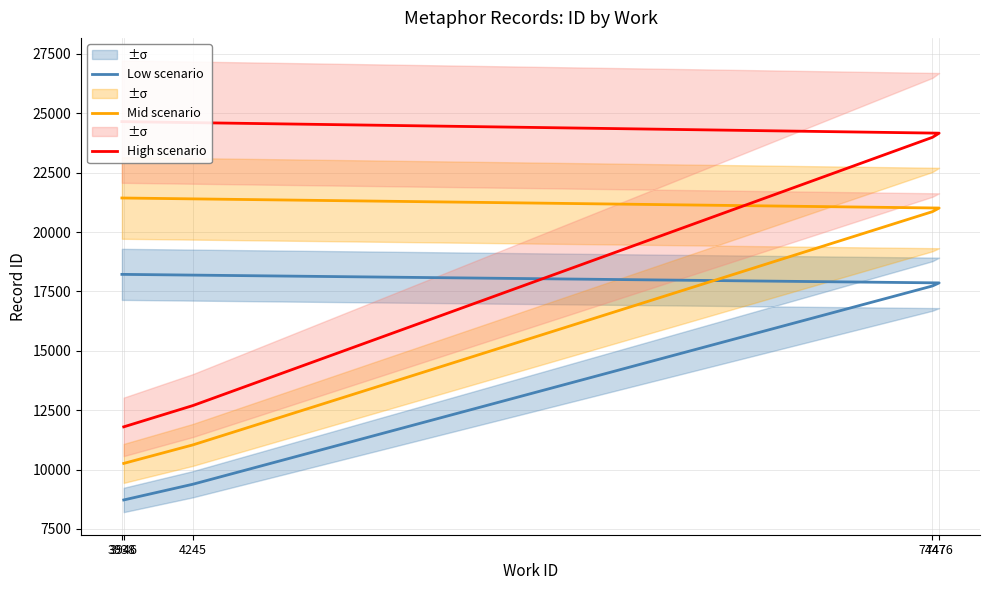

What is the total value across all series at 3938?

64295.0